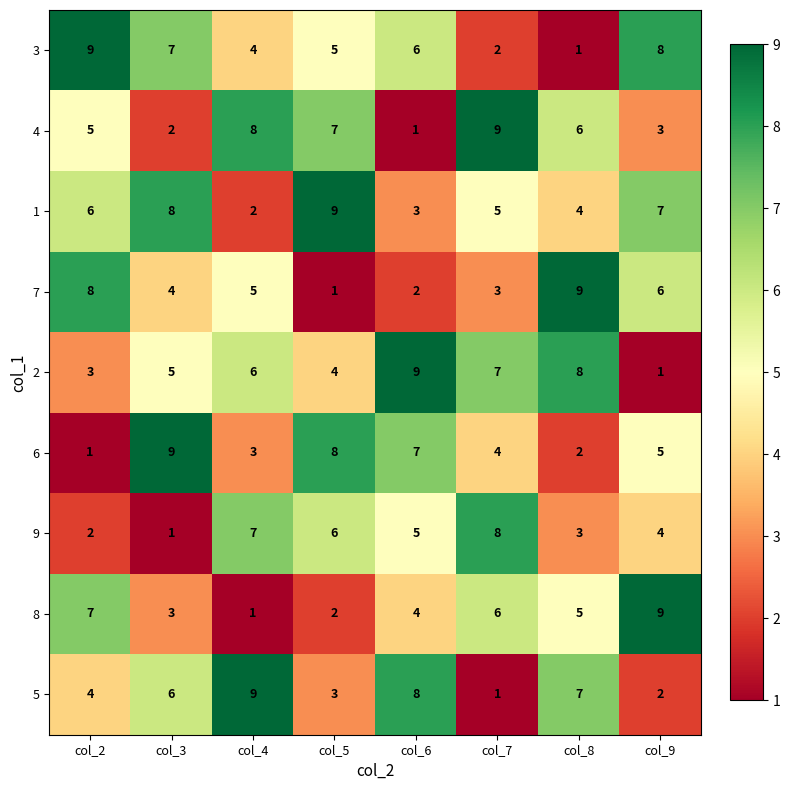

How many values in the 4 series are below 6?

4